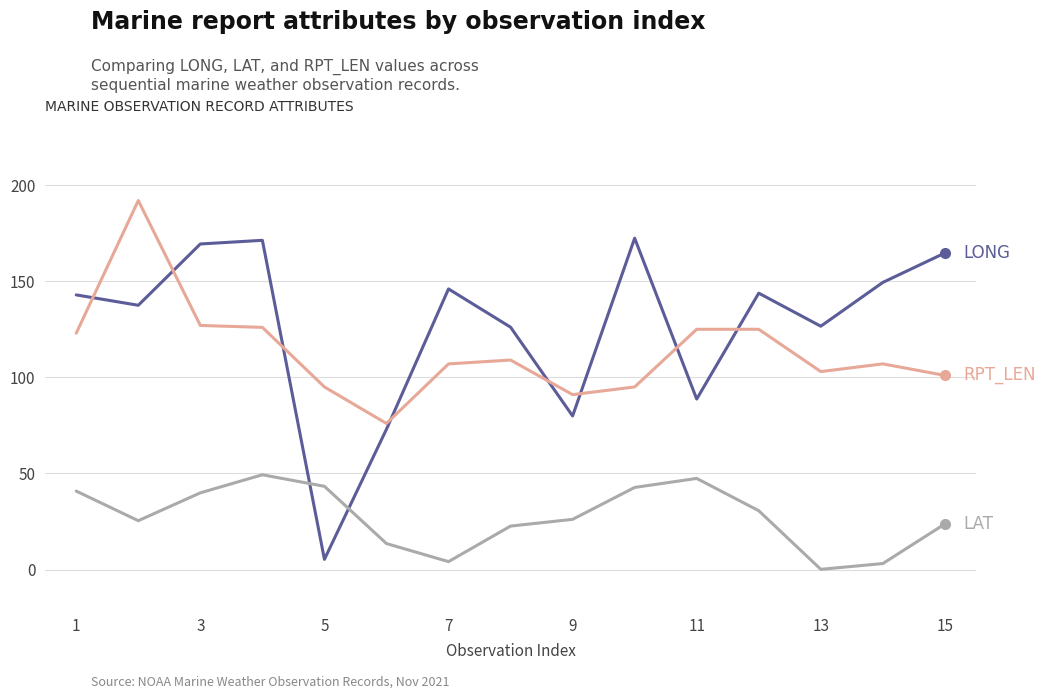

What is the greatest value displayed?

192.0